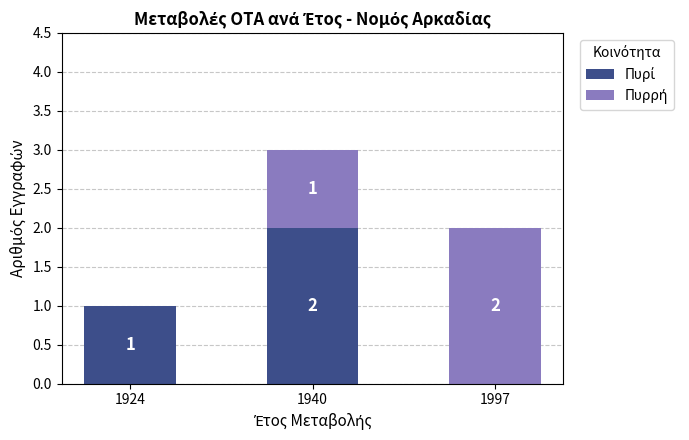

At which category is the sum across all series the highest?

1940